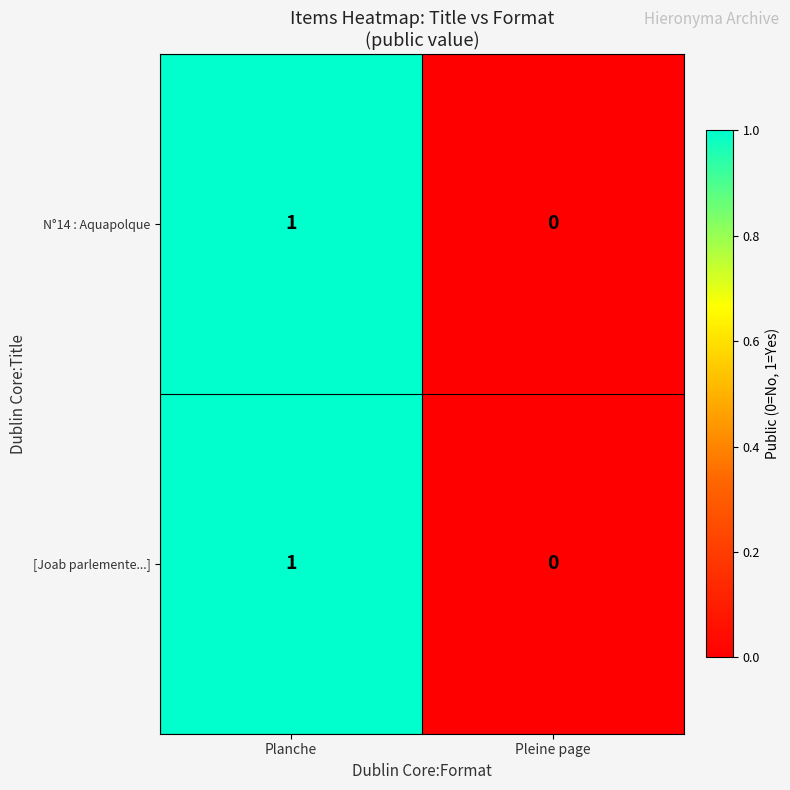

Is the value of N°14 : Aquapolque at Pleine page greater than the value of [Joab parlemente...] at Planche?

No